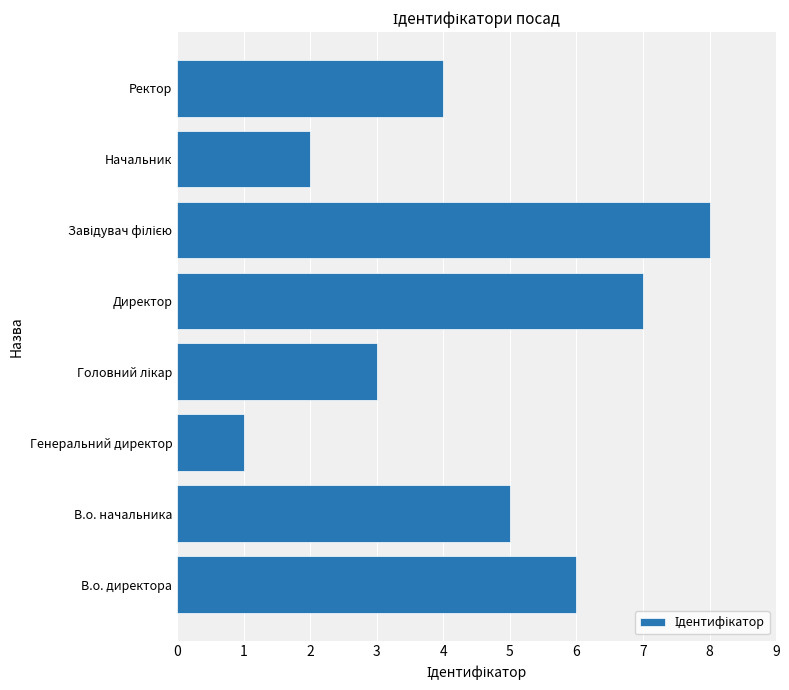

What is the difference between the maximum and second lowest values?

6